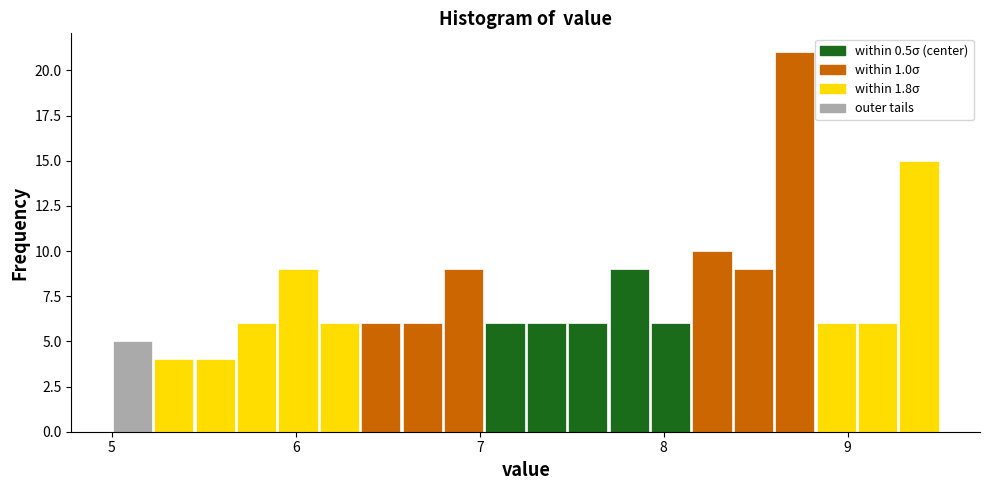

Read against the x-axis, roughly where is the centre of the tallest bar?

8.7